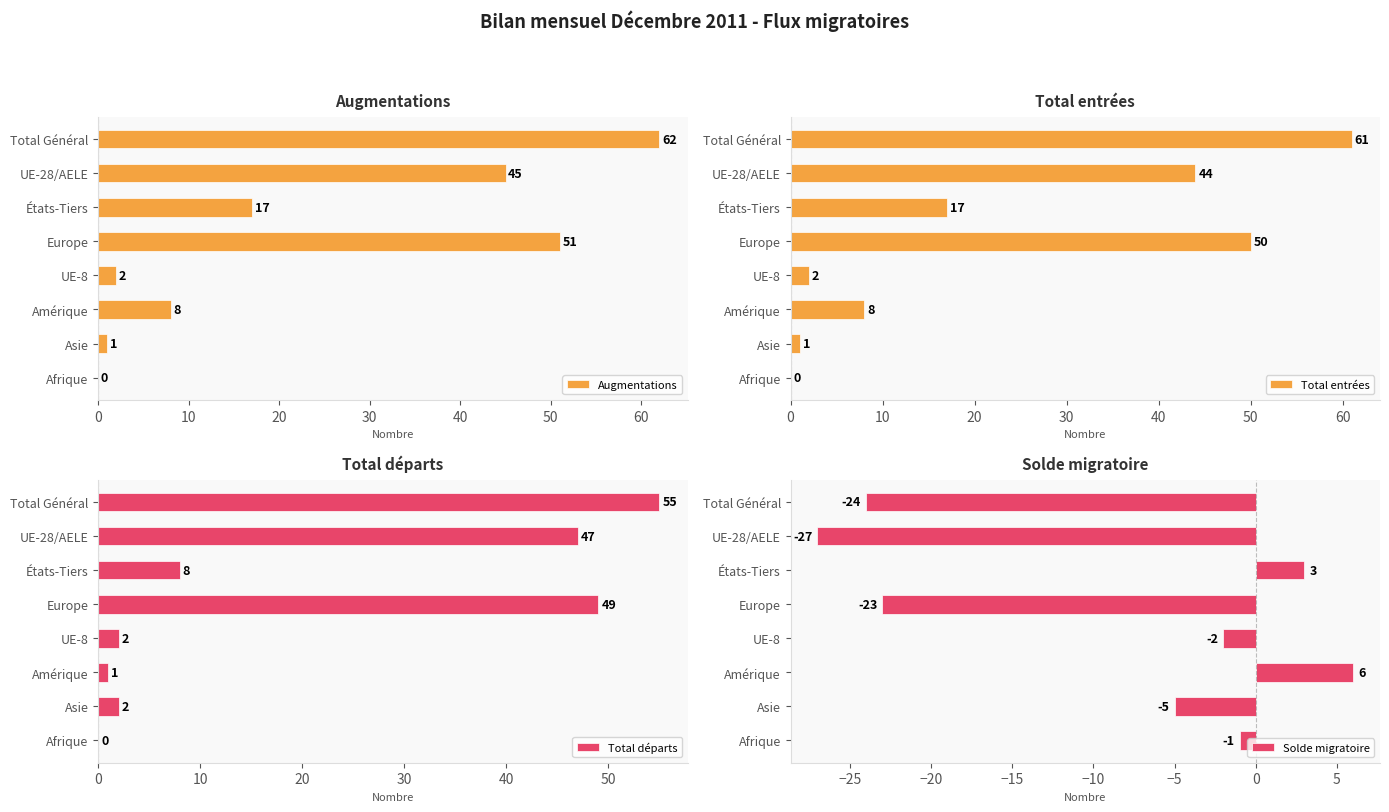

How many data points in Augmentations are above 17?

3